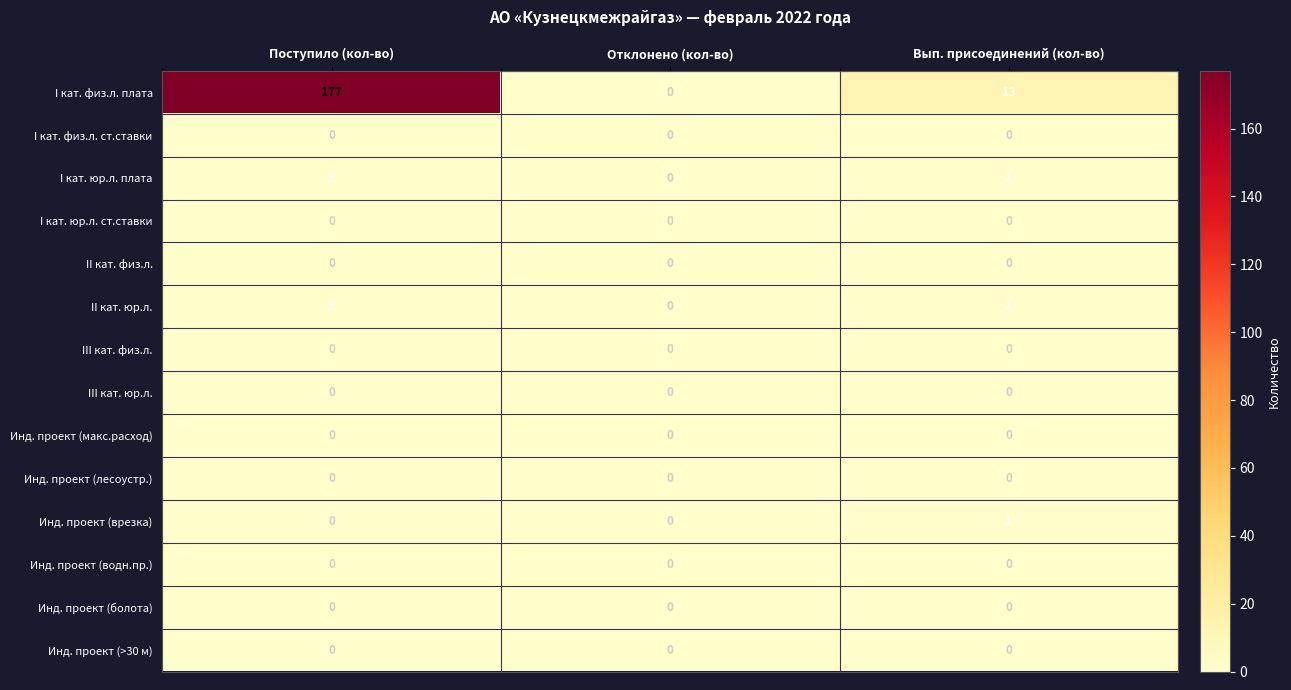

How many series are shown in this chart?

14